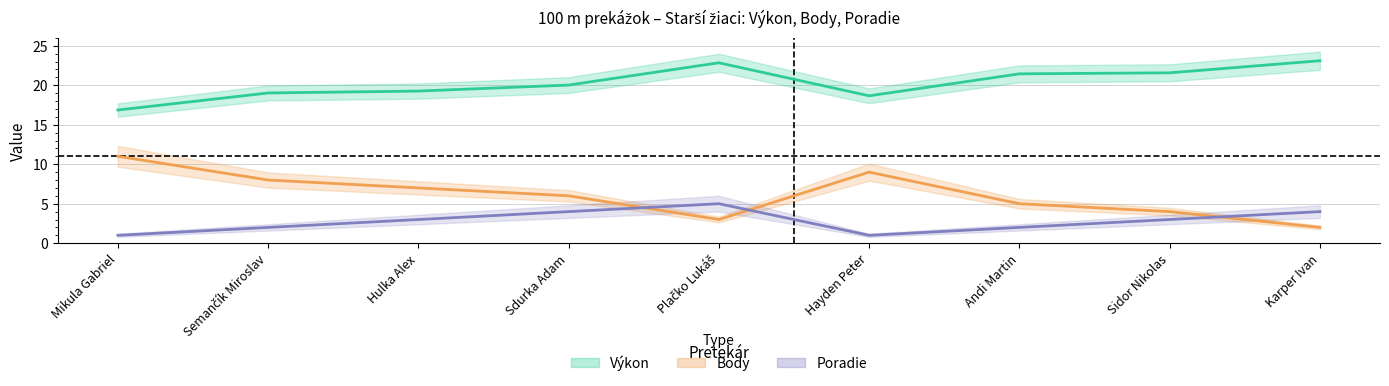

True or false: Výkon and Body cross at least once.

False